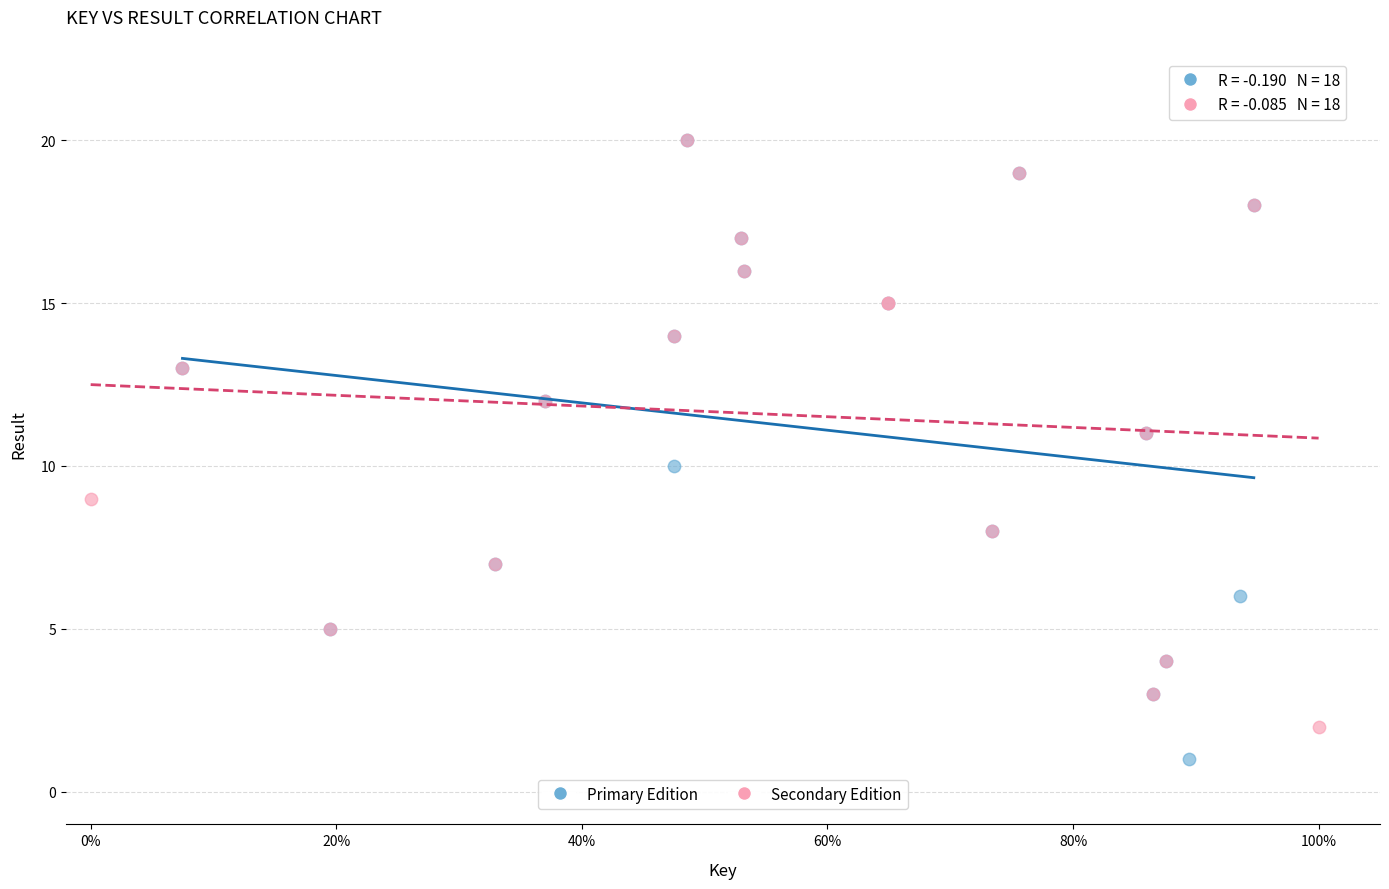

What are all the series names shown in the legend?

Primary Edition, Secondary Edition